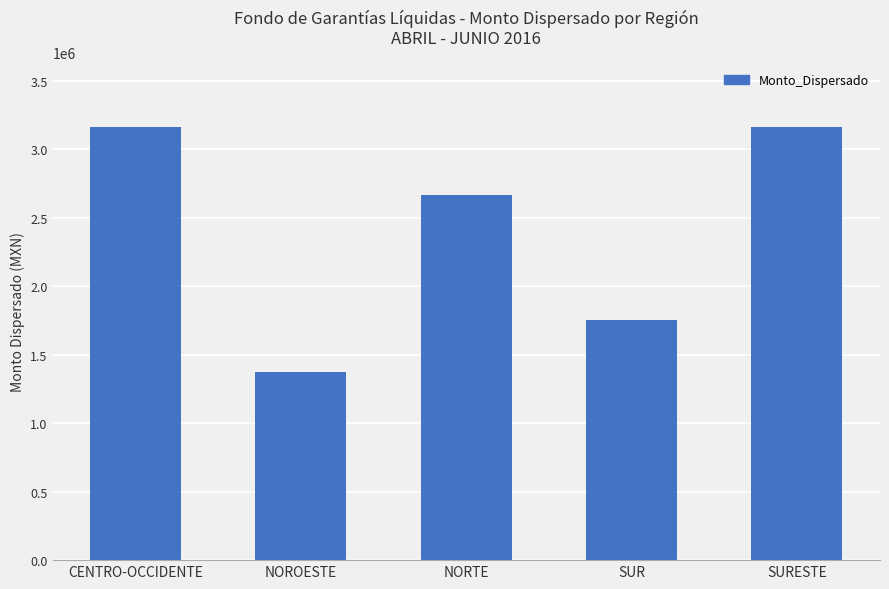

Count the number of data series in this chart.

1